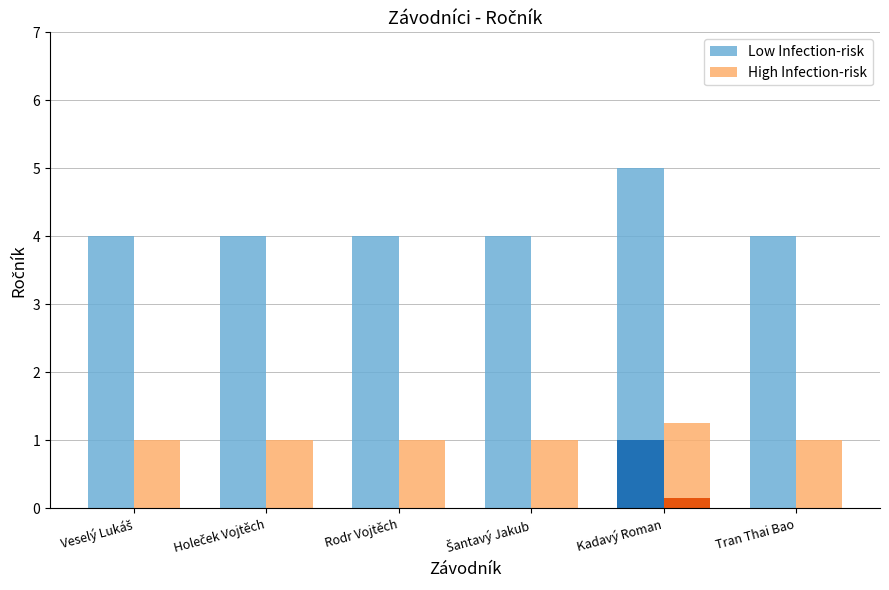

Count the High Infection-risk values in the range 1 to 2.

6